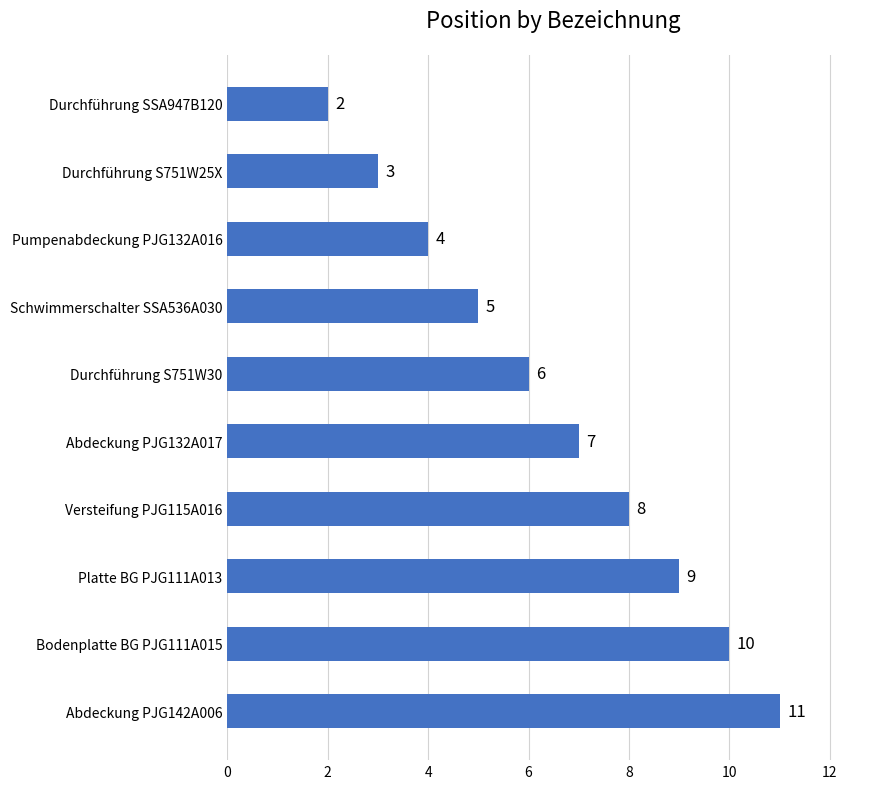

Count the number of categories in the chart.

10